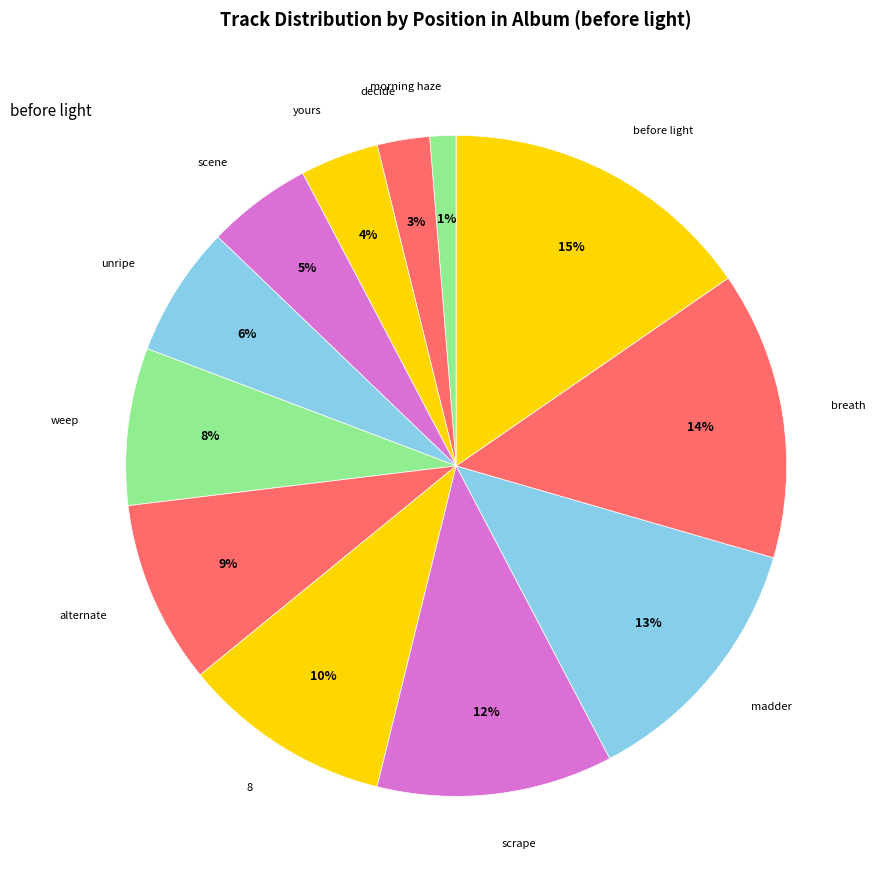

How many slices are in this pie chart?

12